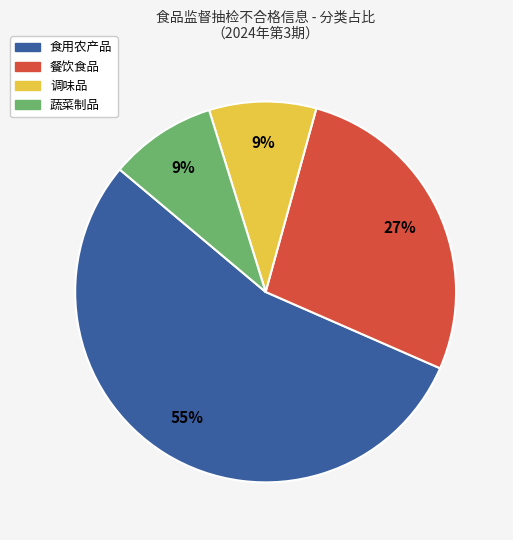

What is the largest slice in the pie chart?

食用农产品